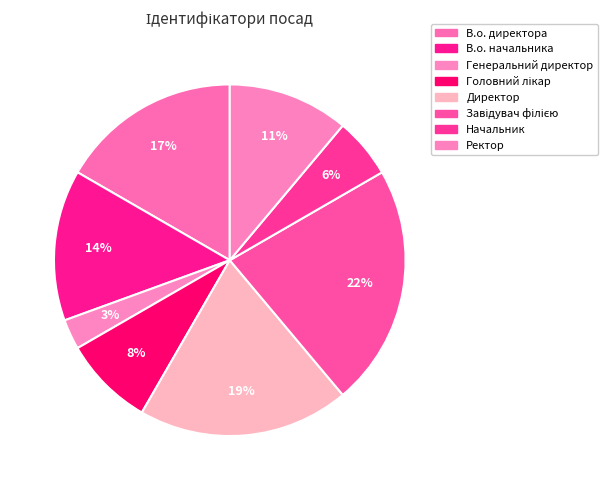

Count the number of slices in the pie.

8